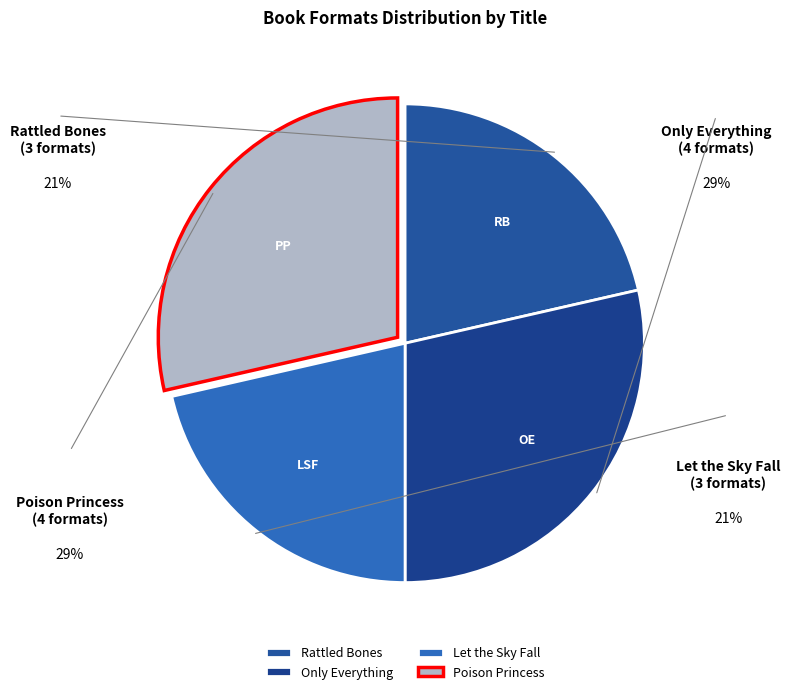

True or false: Let the Sky Fall accounts for 21% of the total.

True